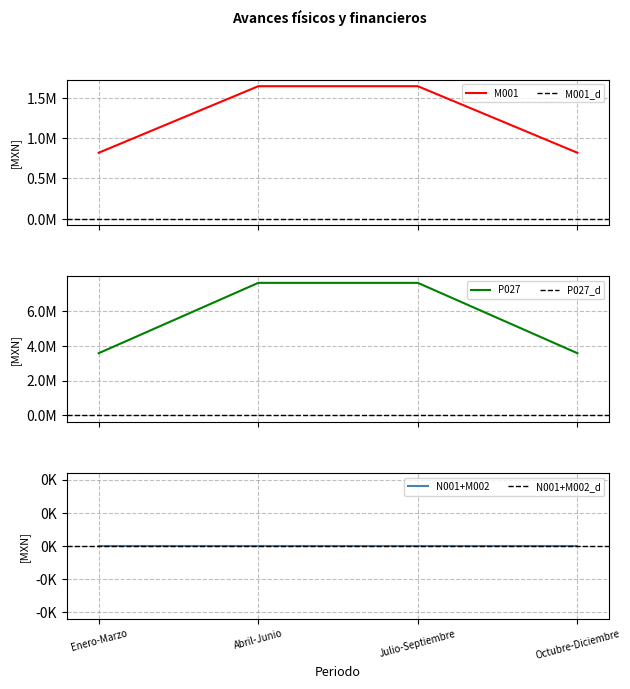

Which category has the lowest value in the P027 series?

Enero-Marzo